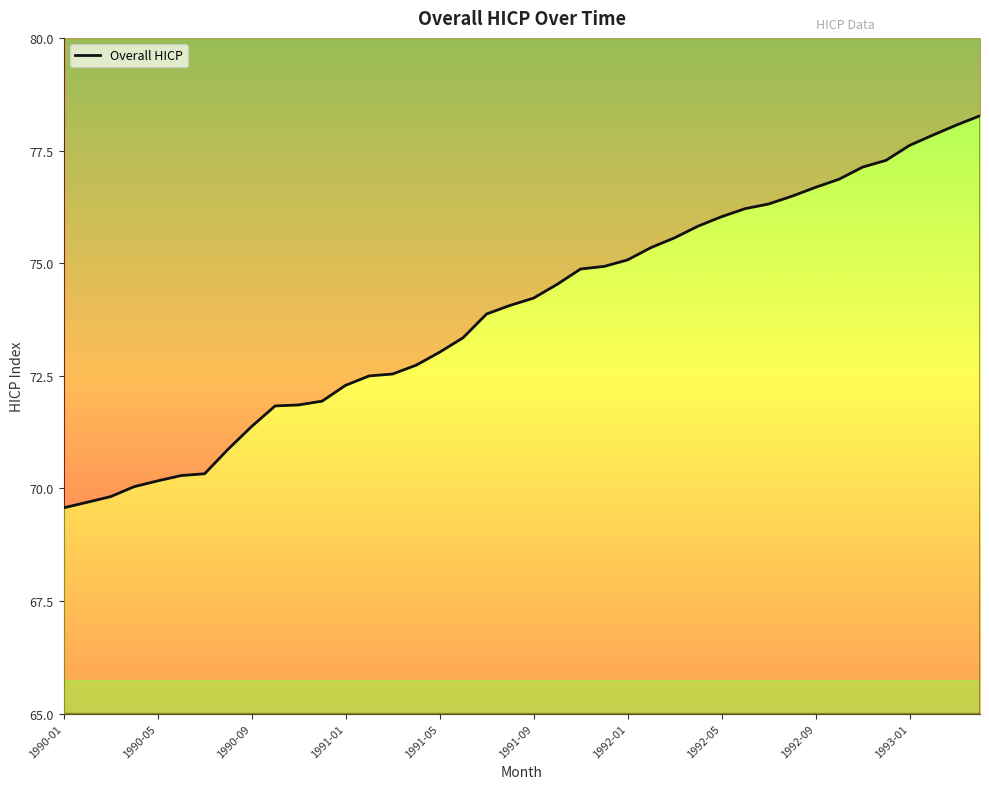

At which label does the data first exceed 74?

19